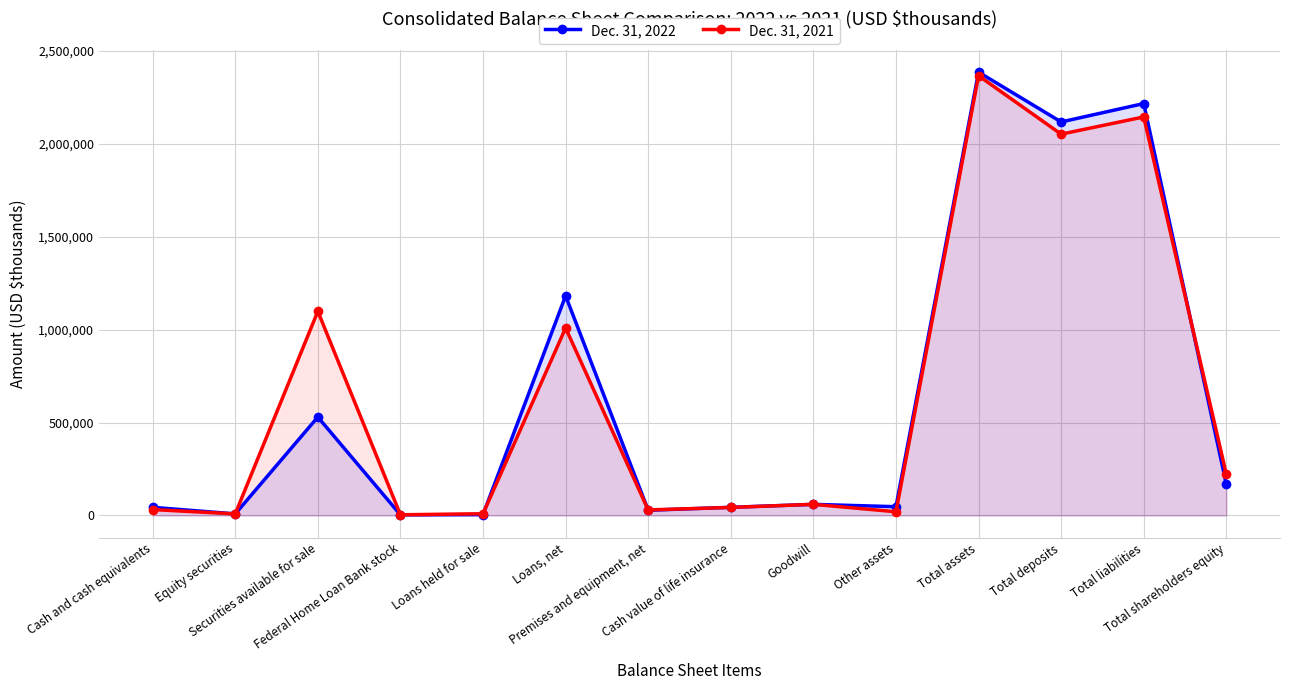

How many lines are shown in the chart?

2